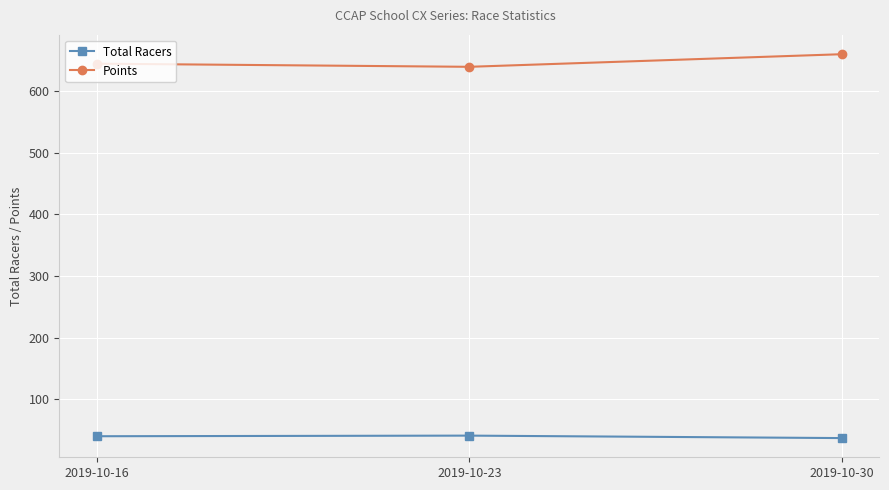

The Points series shows 1093.9 at 2019-10-23. True or false?

False